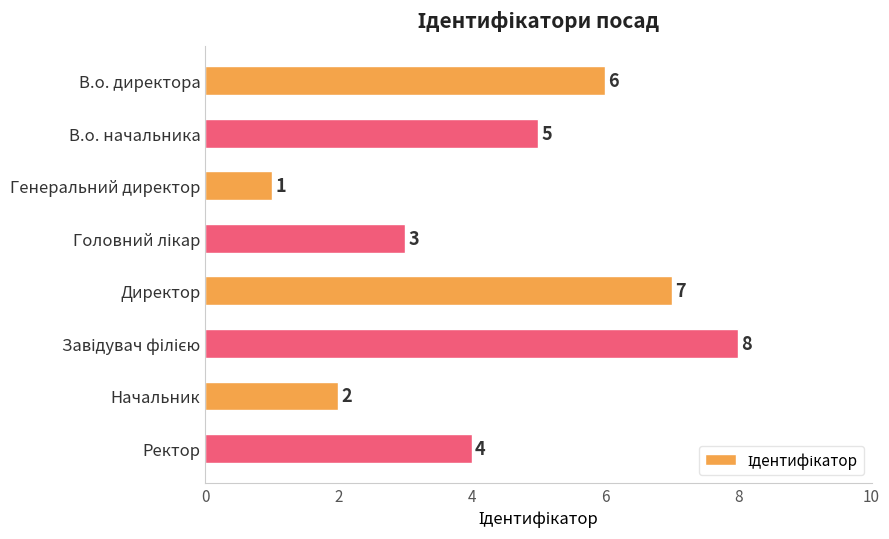

Does the chart contain stacked bars?

No